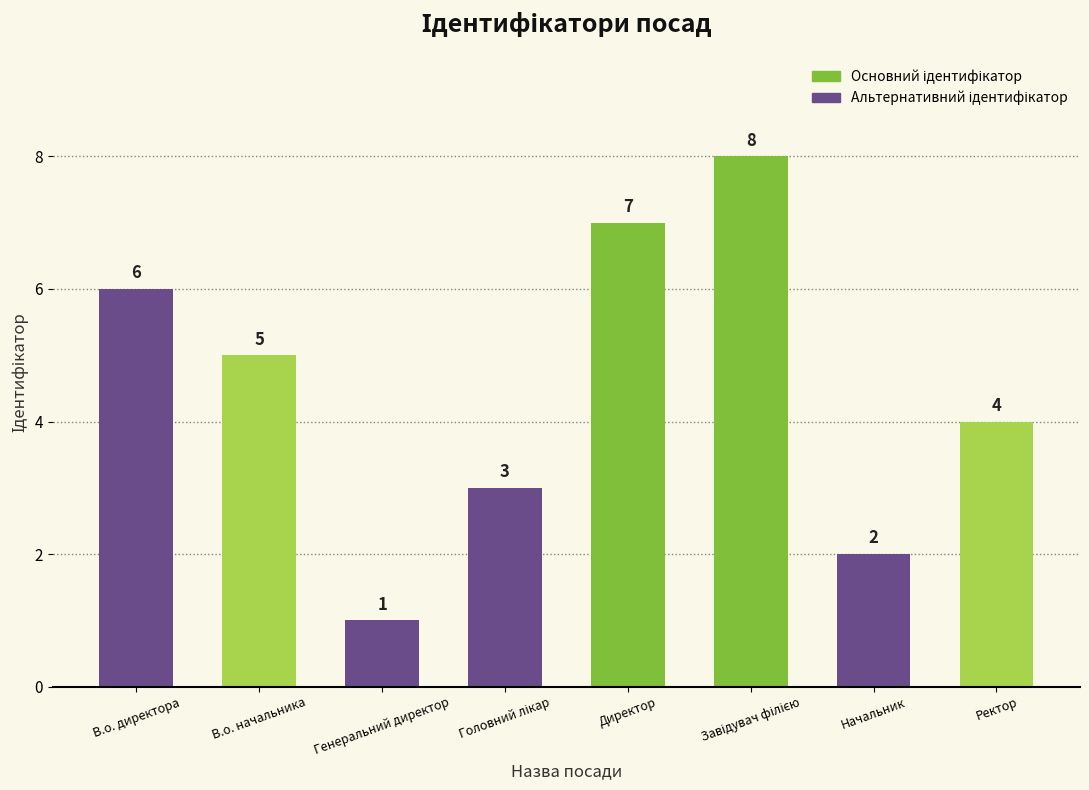

At which label does the data first exceed 5?

В.о. директора